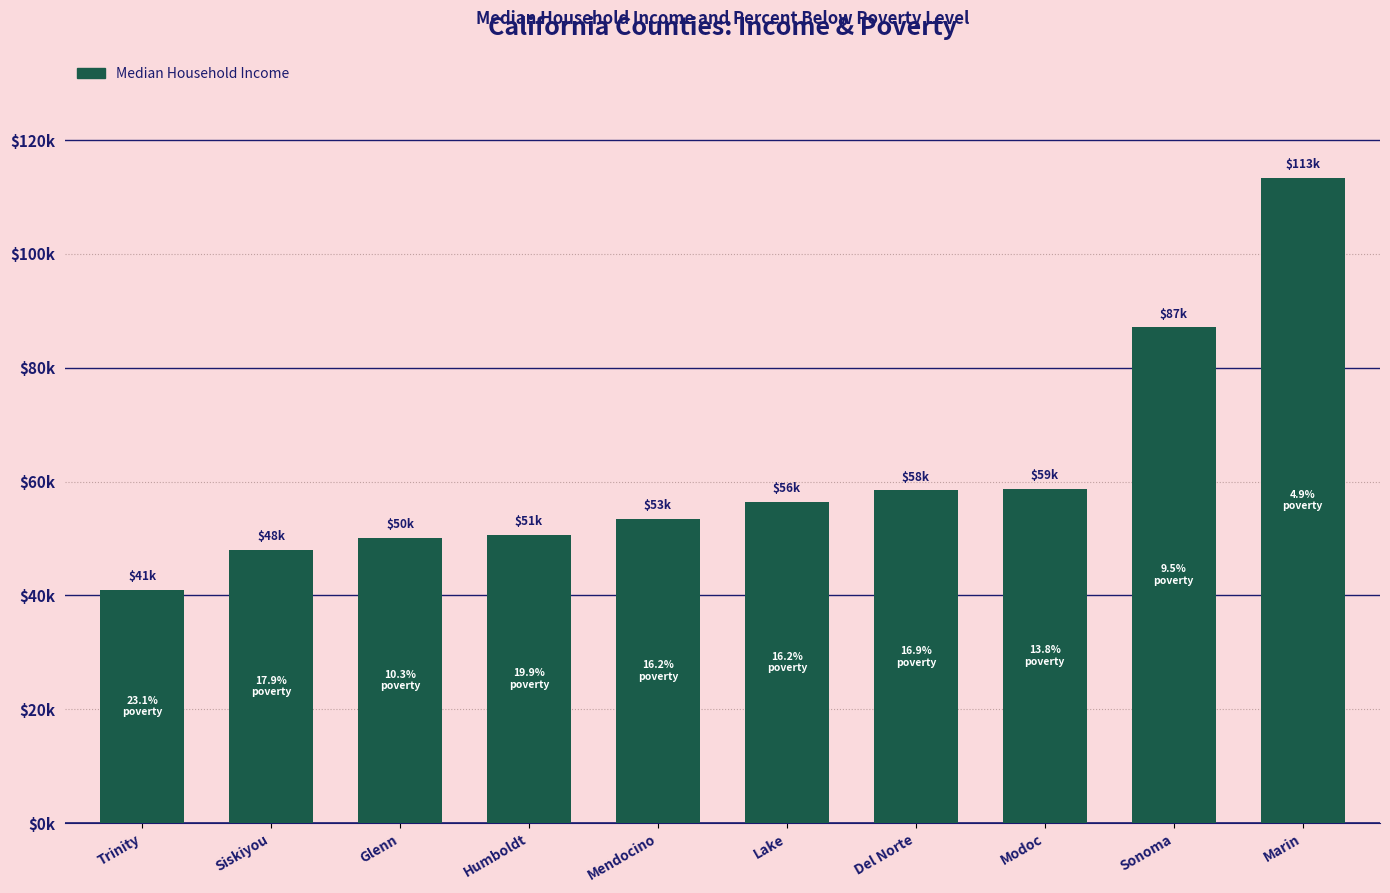

Reading left to right, transcribe all the data shown in this chart.

41010.6	48050.0	50165.4	50573.3	53391.3	56412.3	58437.8	58652.9	87085.2	113388.7